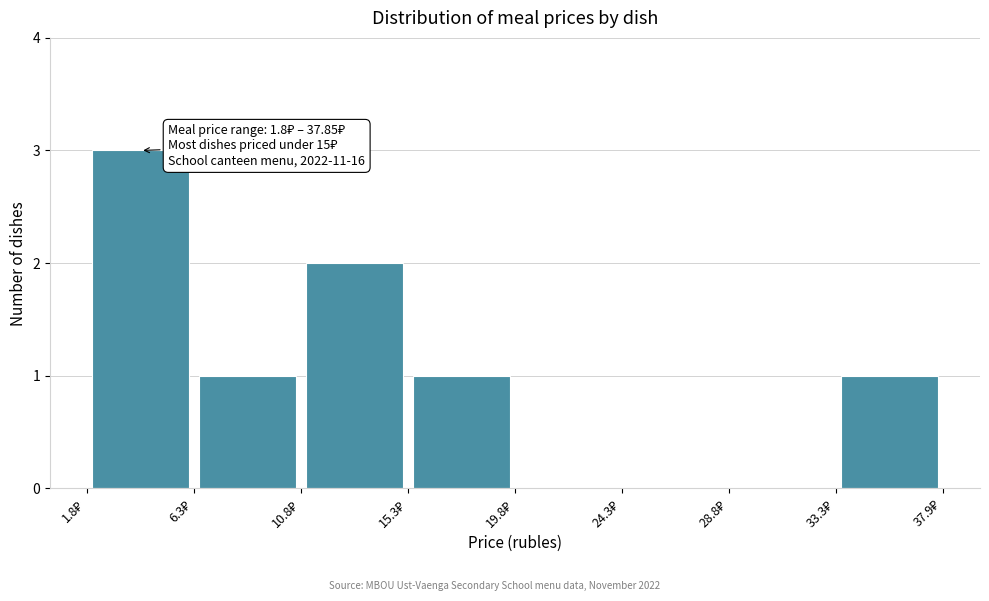

Which range on the x-axis has the tallest bar?

2.0 to 6.5